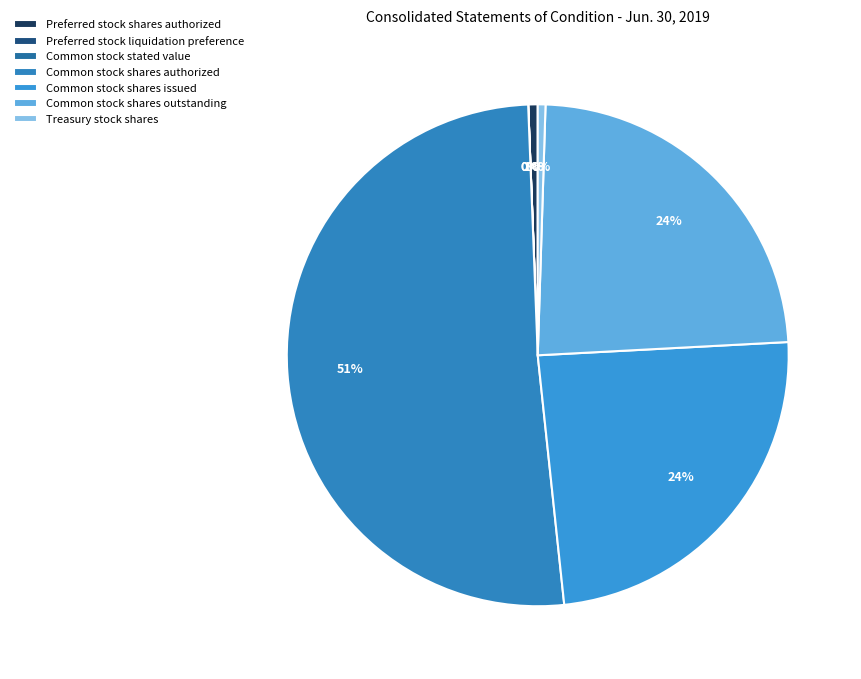

Which slice is the largest?

Common stock shares authorized